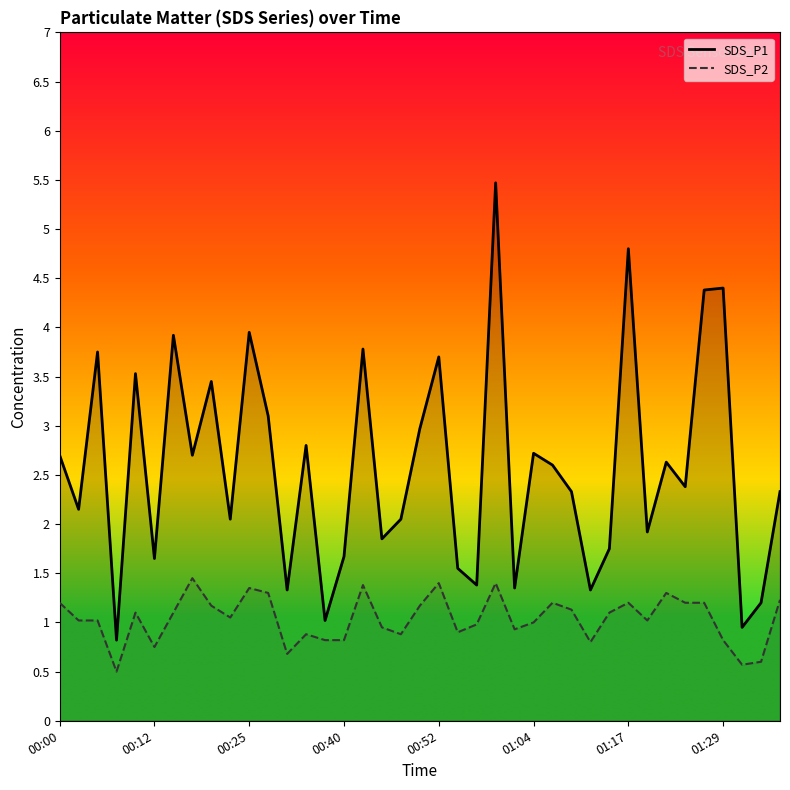

At which label does SDS_P2 first exceed 1?

00:00